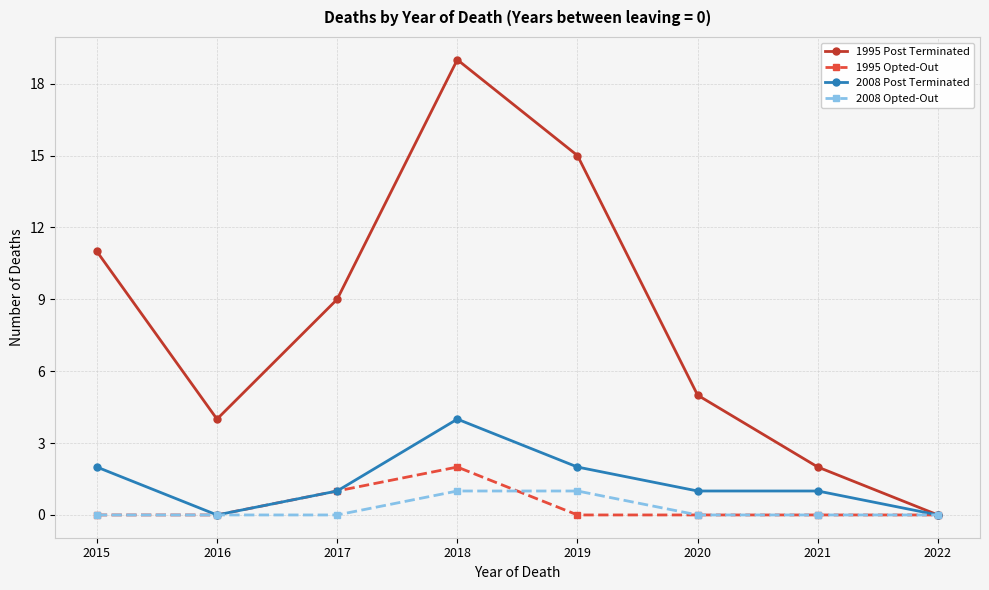

How many interior local valleys does the 1995 Post Terminated series have?

1